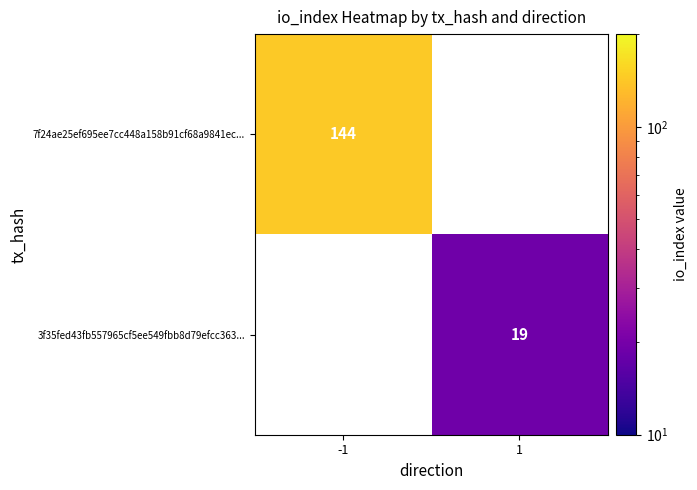

Is the value of 7f24ae25ef695ee7cc448a158b91cf68a9841ec... at -1 greater than the value of 3f35fed43fb557965cf5ee549fbb8d79efcc363... at 1?

Yes